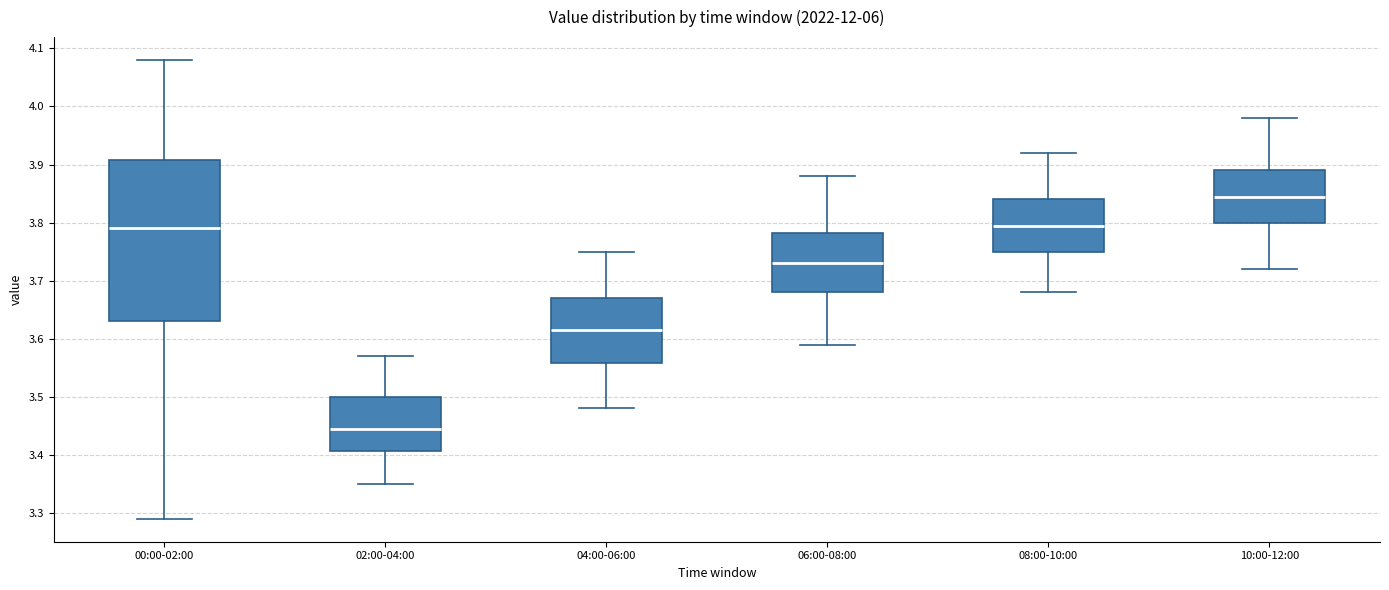

Which box is the tallest, from its lower edge to its upper edge?

00:00-02:00